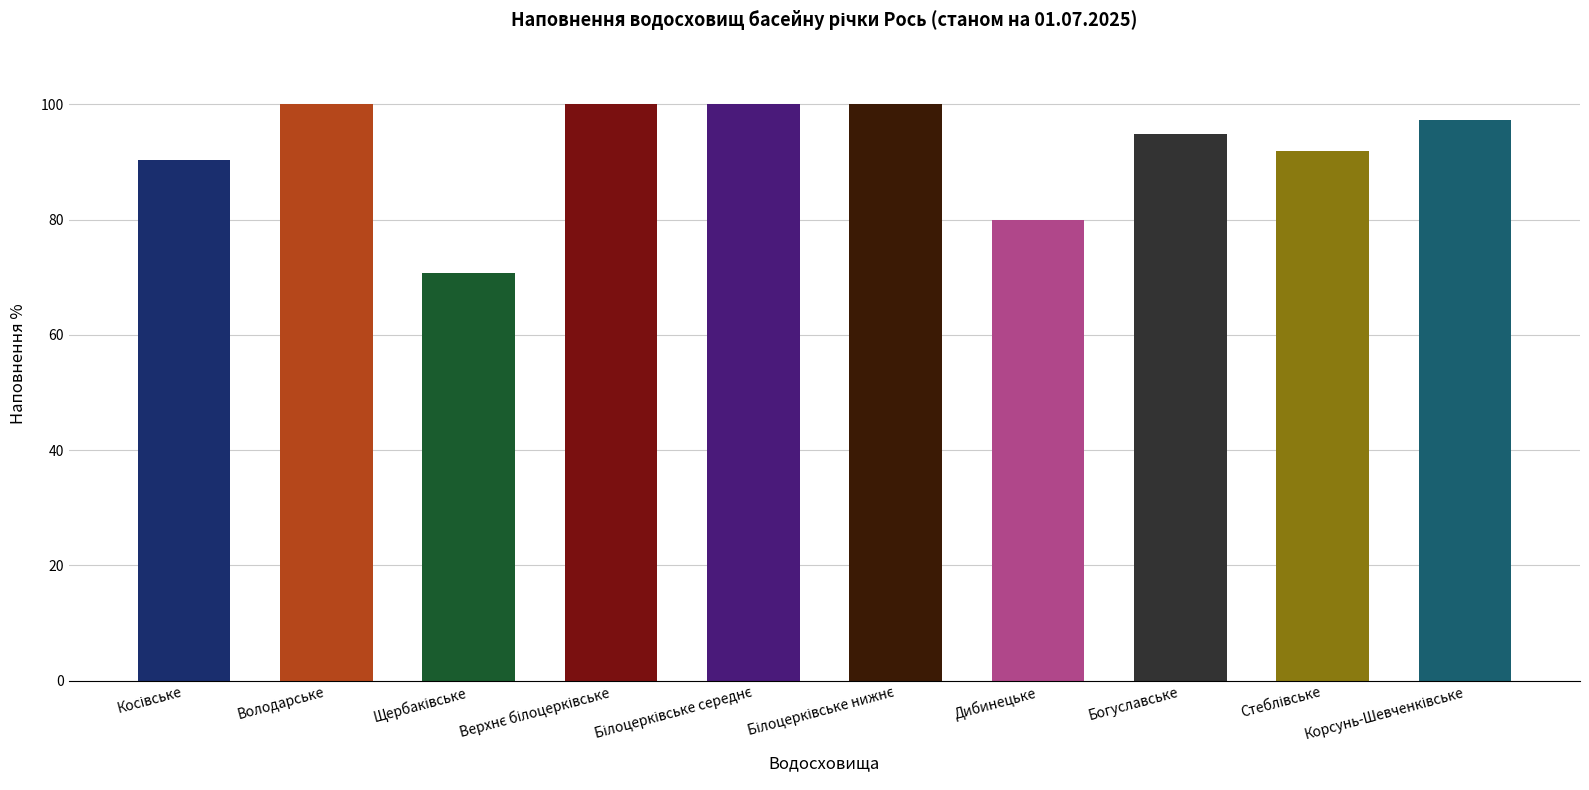

Reading left to right, list all the values displayed in this chart.

90.4	100.0	70.7	100.0	100.0	100.0	80.0	94.8	91.9	97.3